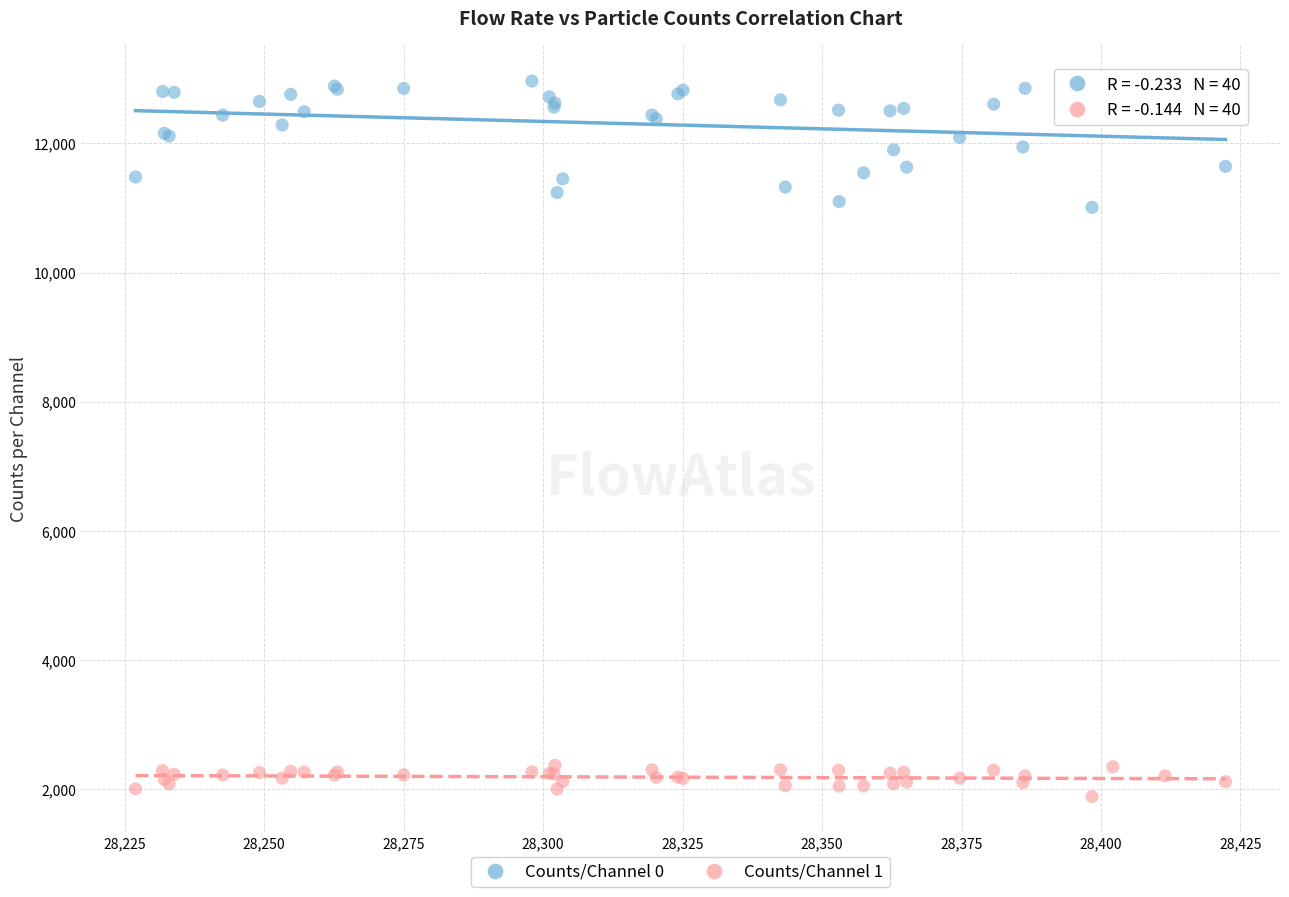

Which series has the largest Y range (max minus min)?

Counts/Channel 0